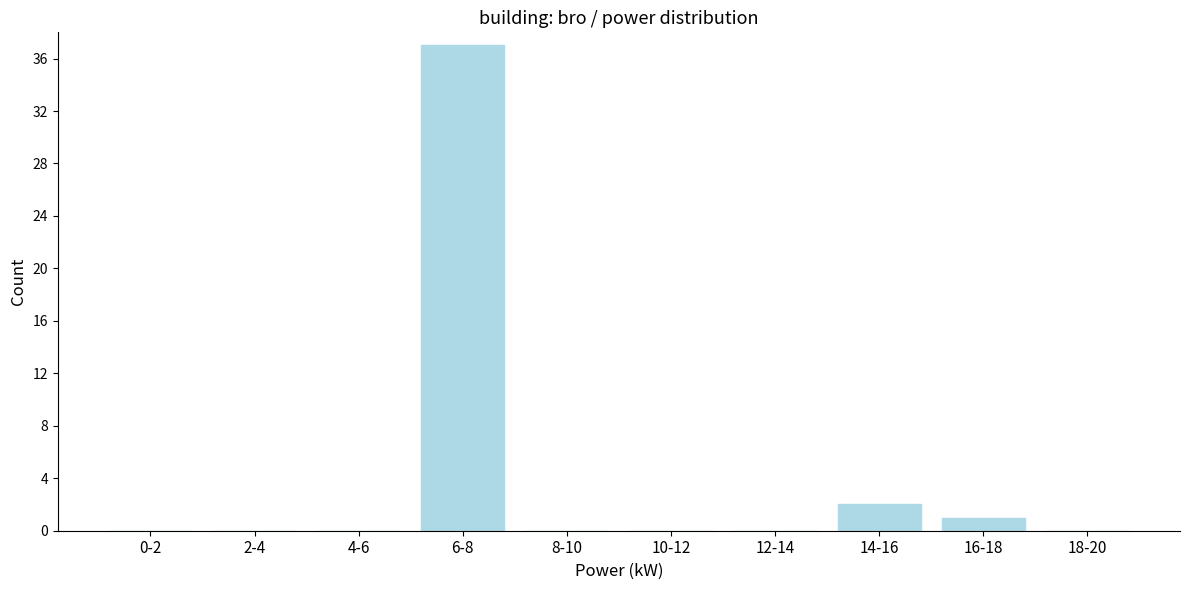

Reading right to left, list all the values displayed in this chart.

18-20=0	16-18=1	14-16=2	12-14=0	10-12=0	8-10=0	6-8=37	4-6=0	2-4=0	0-2=0